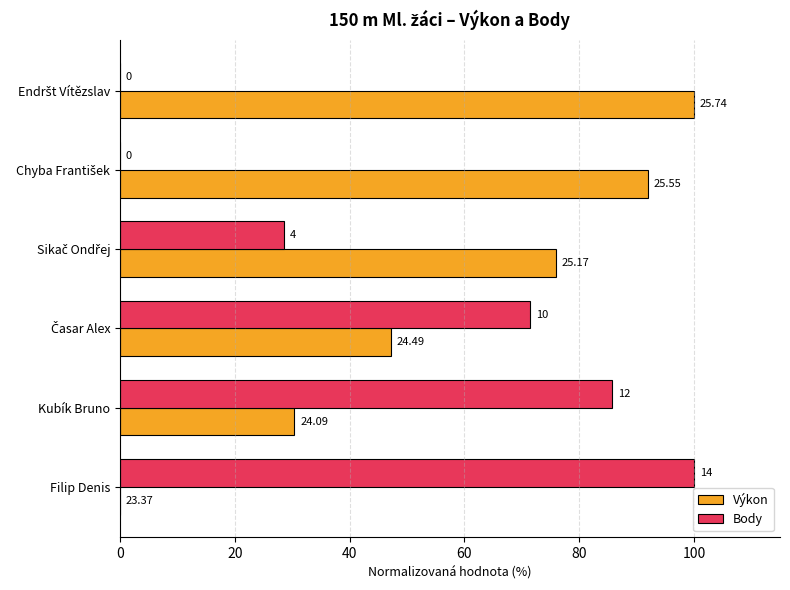

What are all the series names shown in the legend?

Výkon, Body